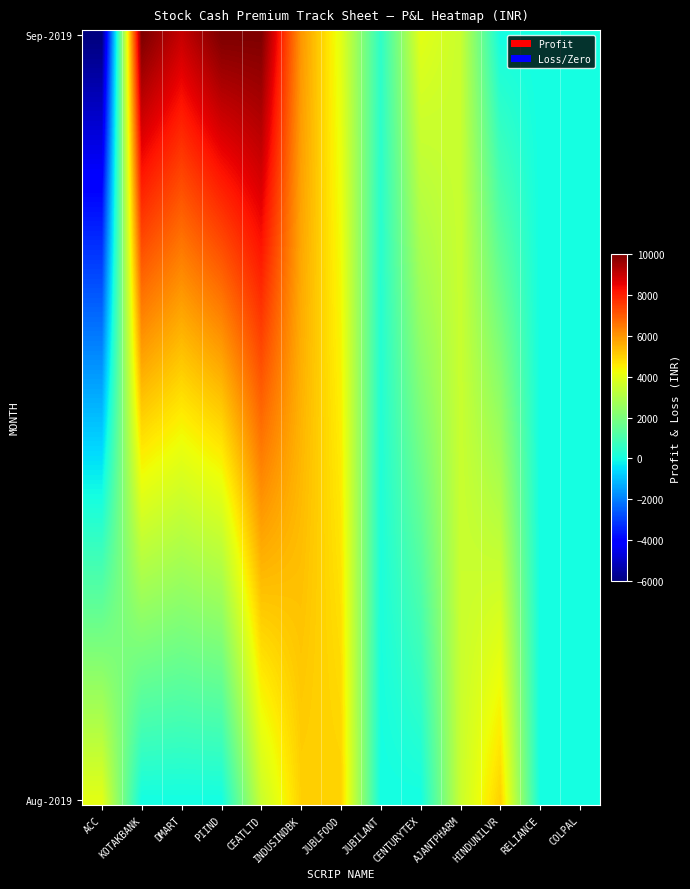

What is the total value across all series at AJANTPHARM?

3500